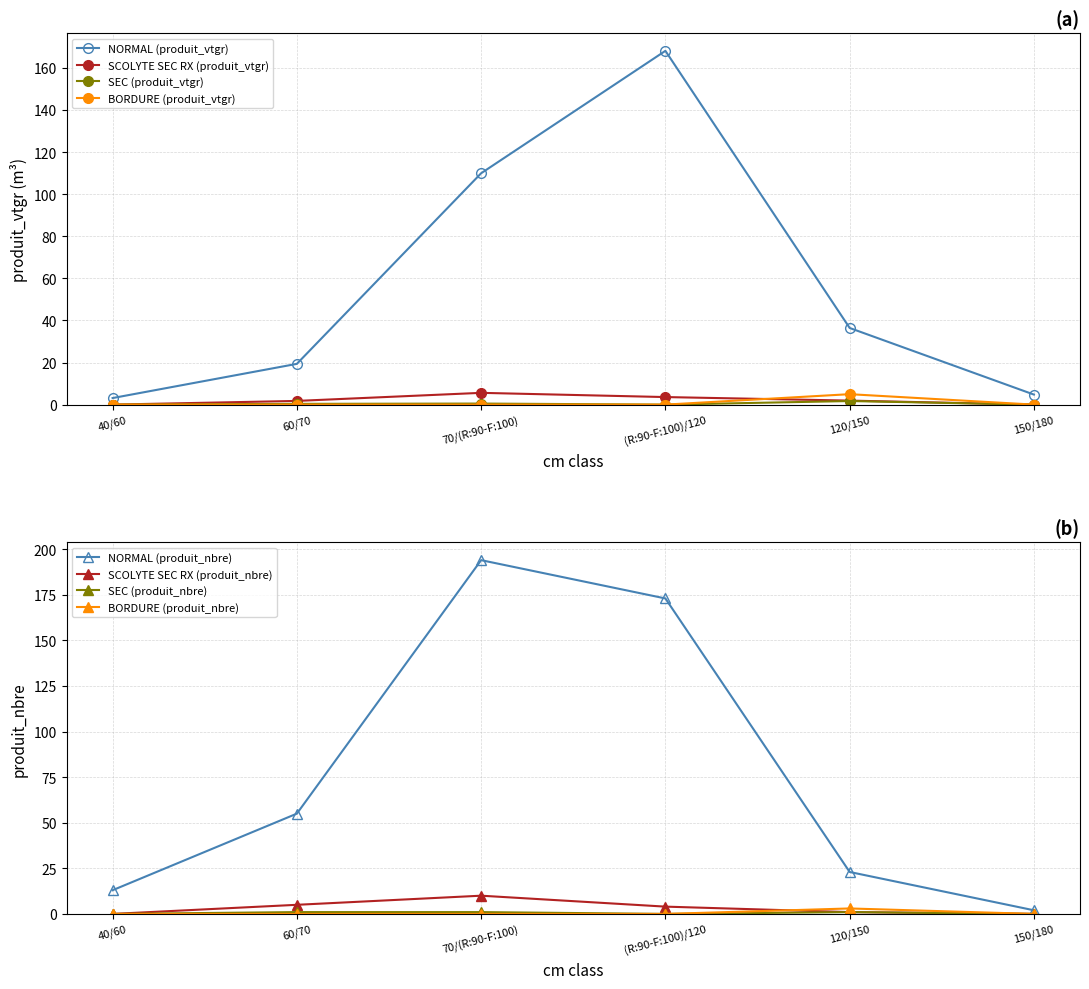

The BORDURE series shows 5.0 at 120/150. True or false?

True